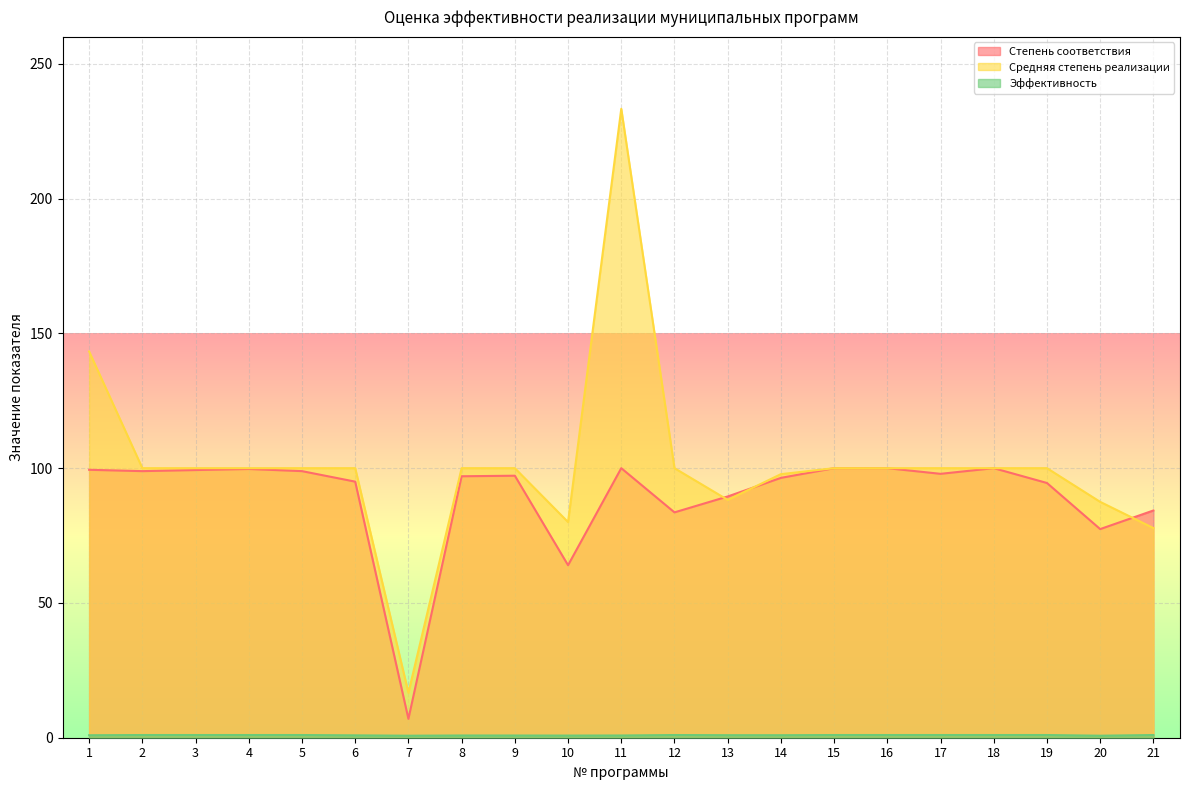

Which series has the largest total across all categories?

Средняя степень реализации